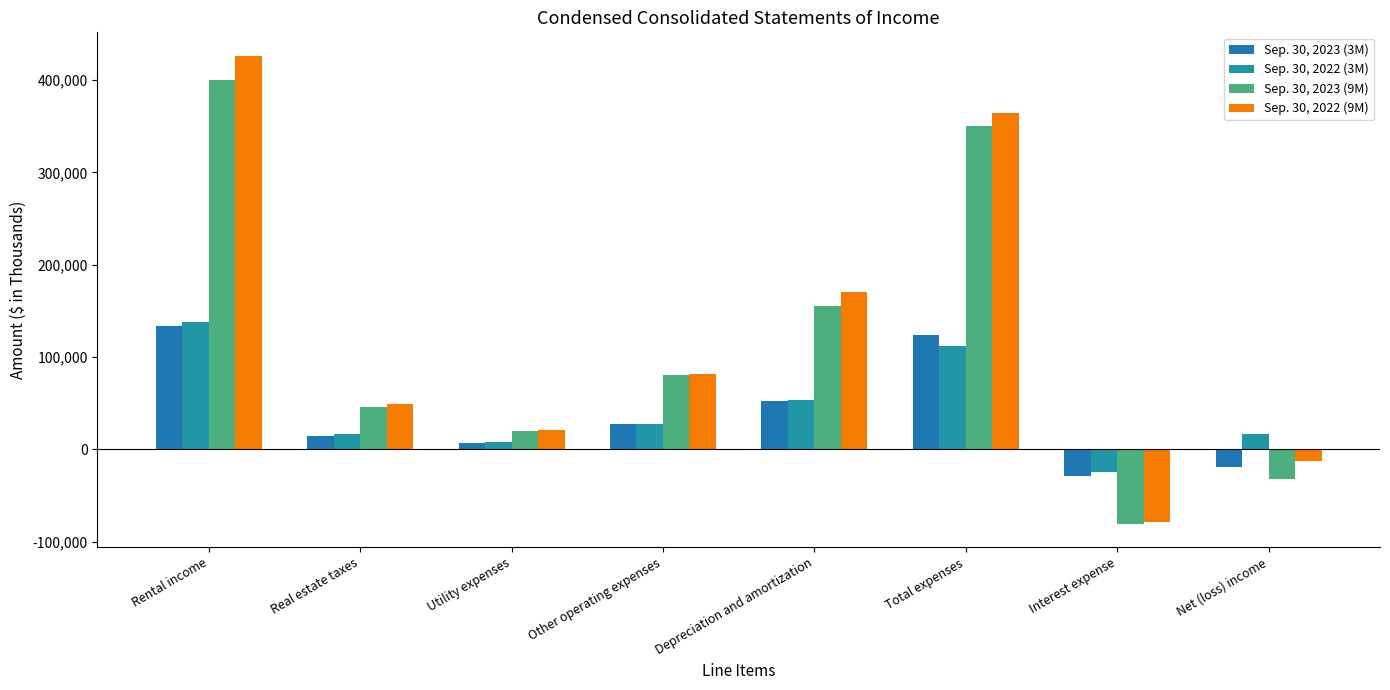

Rank the categories by Sep. 30, 2023 (9M) value from highest to lowest.

Rental income, Total expenses, Depreciation and amortization, Other operating expenses, Real estate taxes, Utility expenses, Net (loss) income, Interest expense